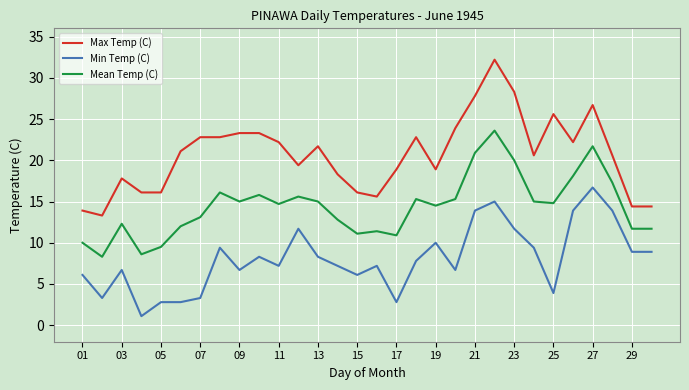

True or false: Mean Temp (C) and Min Temp (C) cross at least once.

False